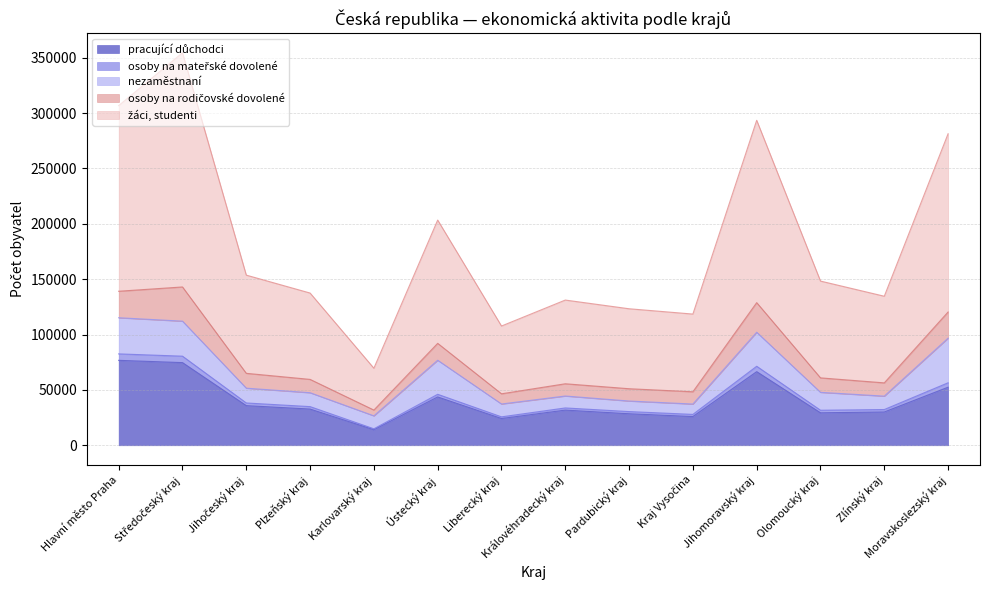

At which category does žáci, studenti reach its first local valley?

Karlovarský kraj